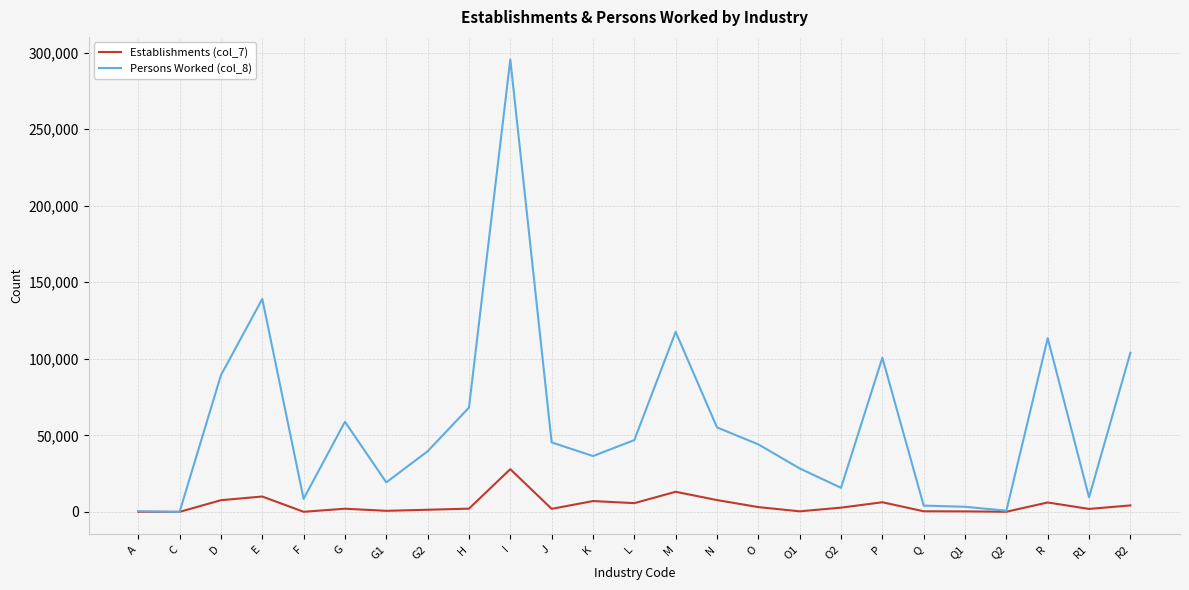

In Persons Worked (col_8), how many points are higher than both neighbors (excluding endpoints)?

6